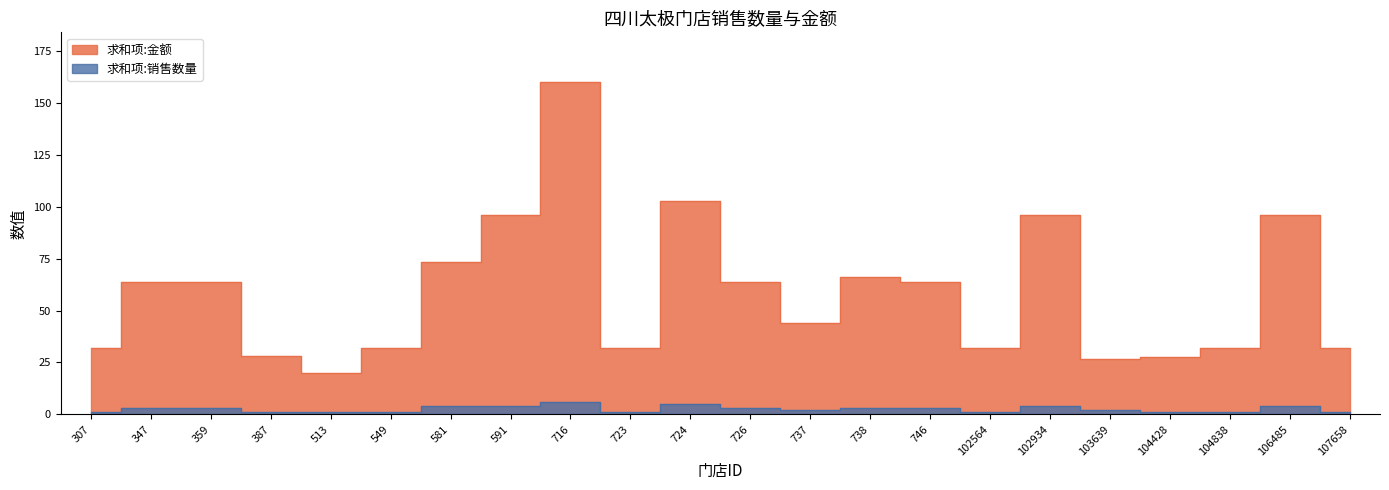

True or false: 求和项:销售数量 and 求和项:金额 intersect in this chart.

False